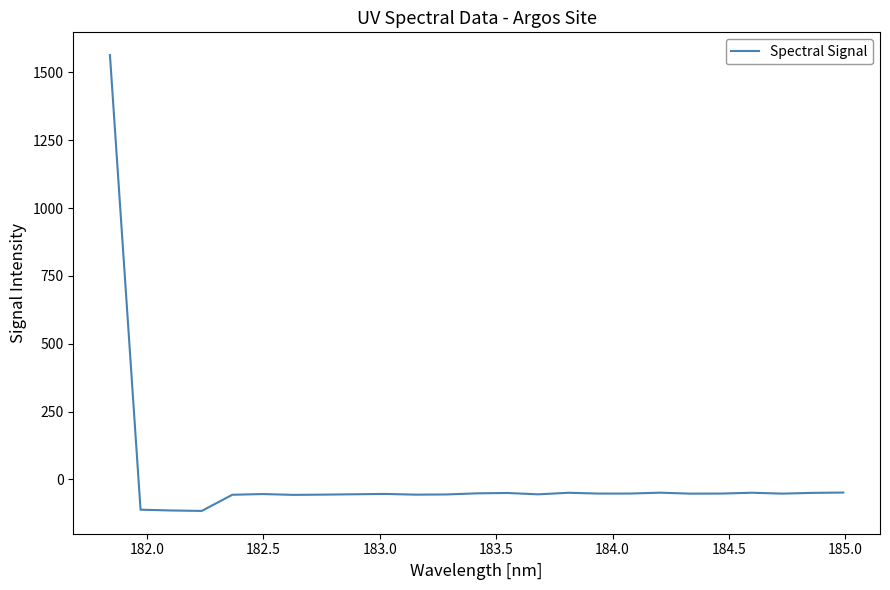

What is the difference between the maximum and minimum values?

1679.9